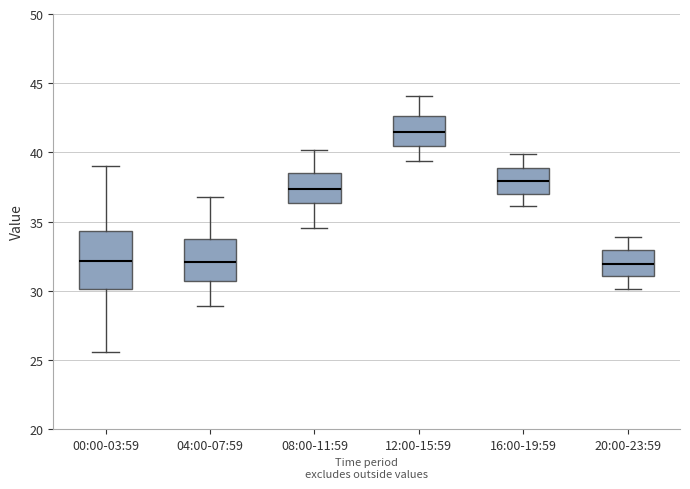

Which box is the tallest, from its lower edge to its upper edge?

00:00-03:59